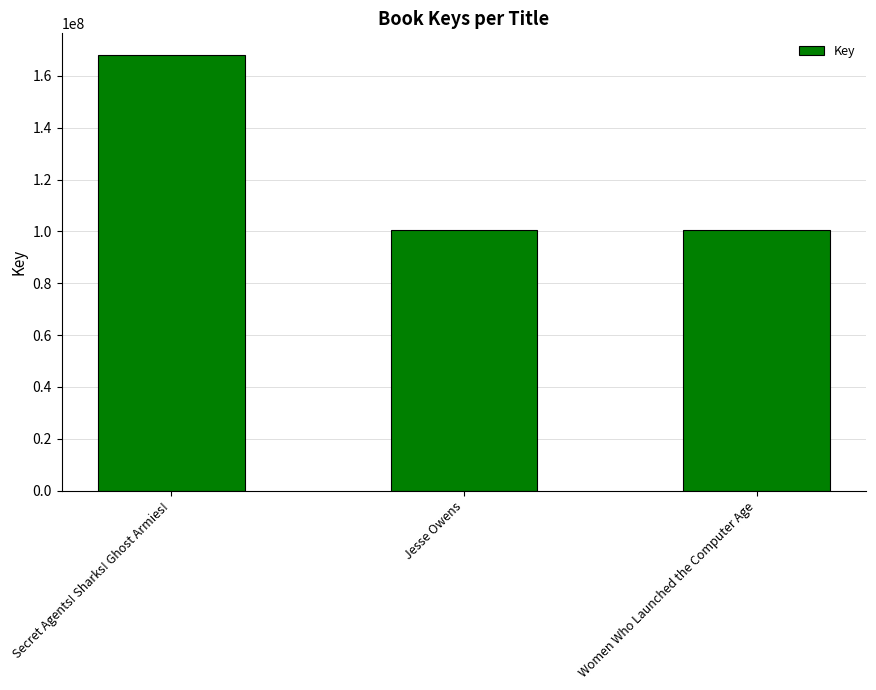

What is the label of the 2nd bar from the left?

Jesse Owens